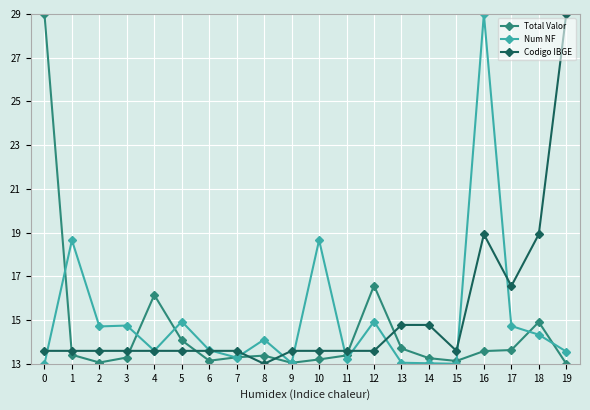

At which label does Codigo IBGE reach its minimum?

8